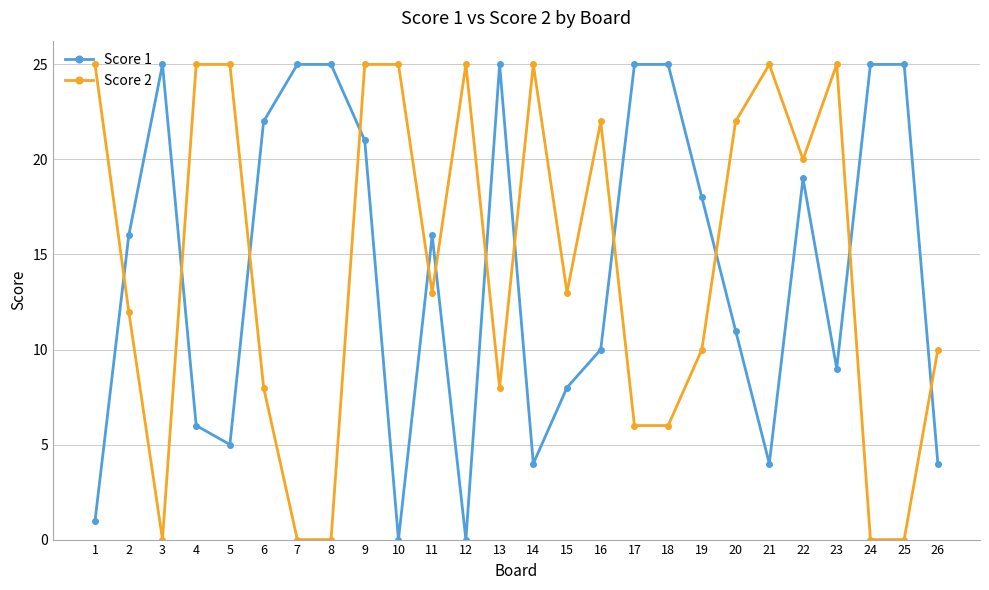

Where is the first local minimum for Score 2?

3